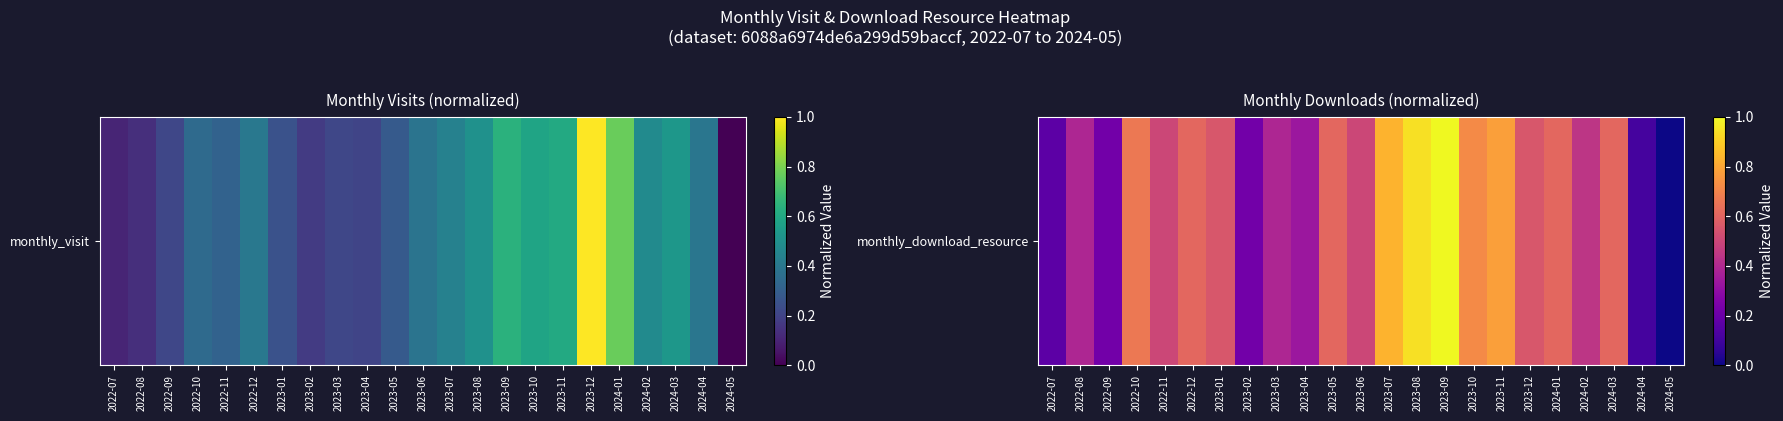

Rank the categories by value from highest to lowest.

2023-09, 2023-08, 2023-07, 2023-11, 2023-10, 2022-10, 2022-12, 2023-05, 2024-01, 2024-03, 2023-01, 2023-12, 2022-11, 2023-06, 2024-02, 2022-08, 2023-03, 2023-04, 2022-09, 2023-02, 2022-07, 2024-04, 2024-05